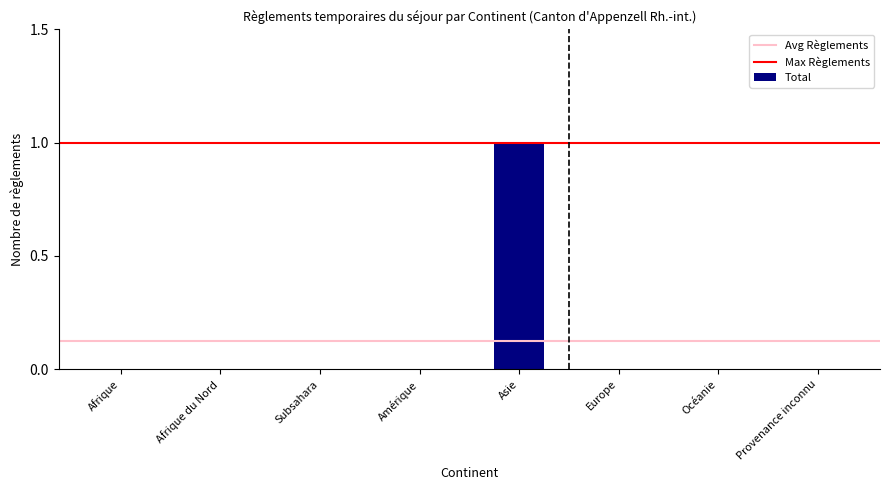

Which has a higher value, Asie or Océanie?

Asie